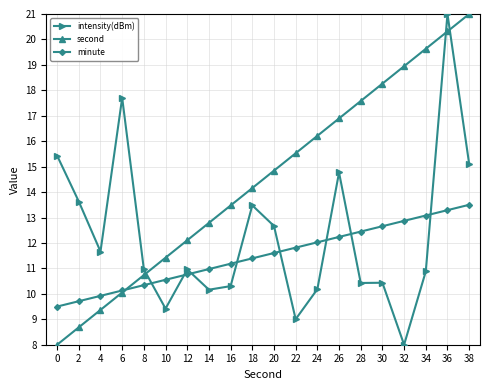

The minute series shows 9.9 at 4. True or false?

True